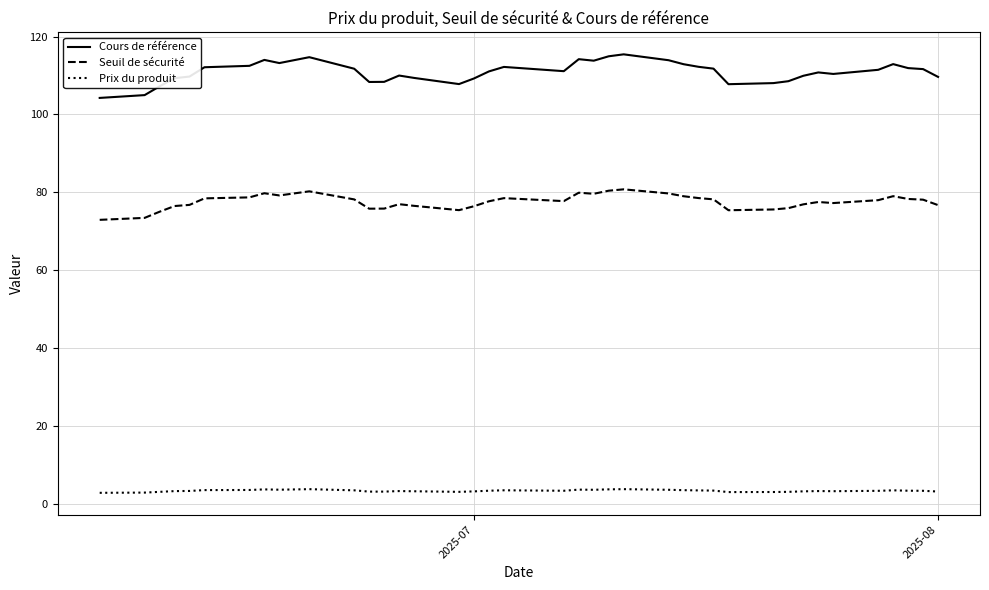

Rank the series by their average value, from lowest to highest.

Prix du produit, Seuil de sécurité, Cours de référence